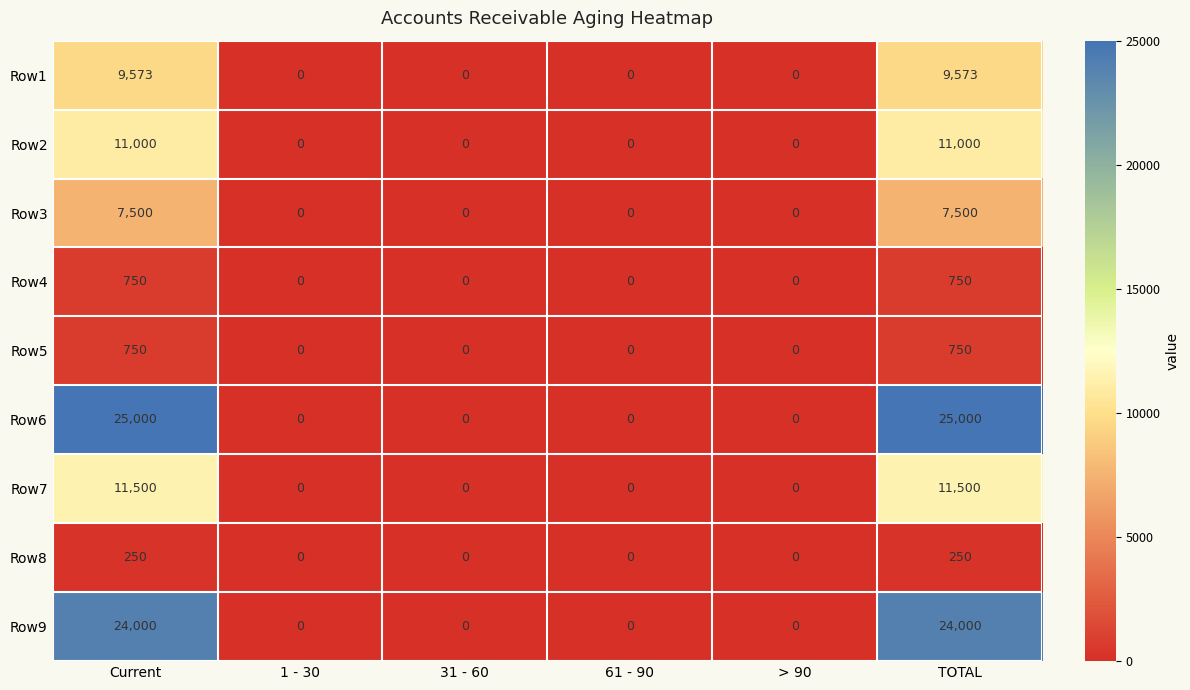

What is the difference between the maximum and minimum values in the Row8 series?

250